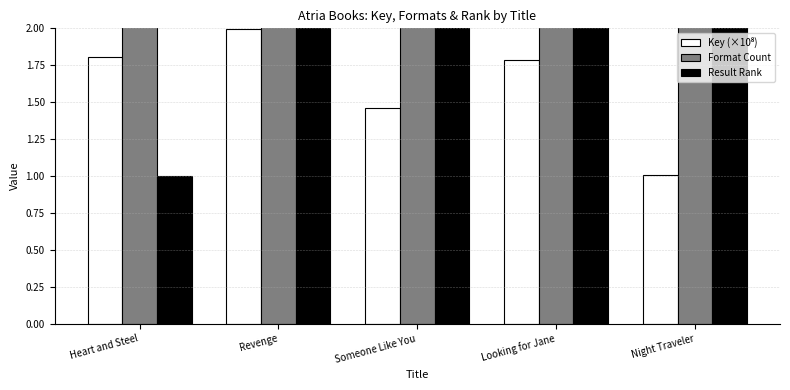

How many bars are there in total?

15